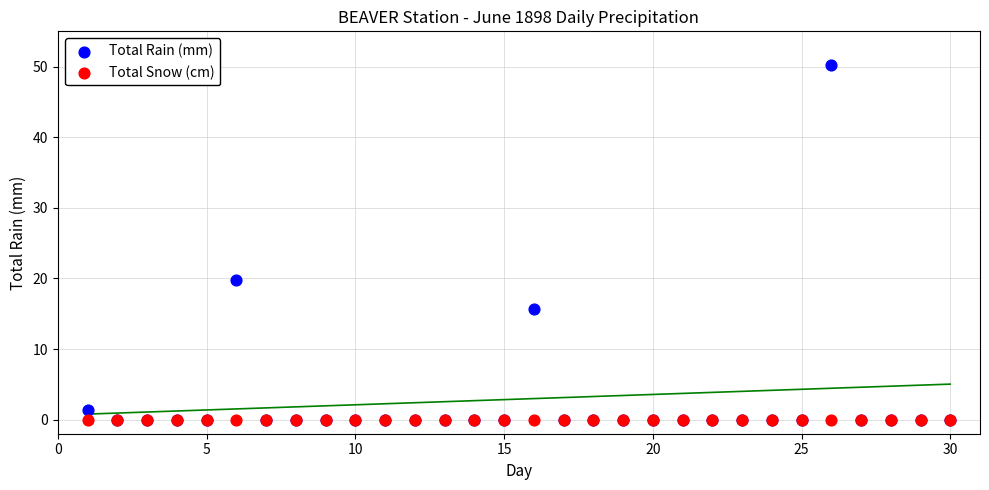

Which series contains the highest Y value?

Total Rain (mm)